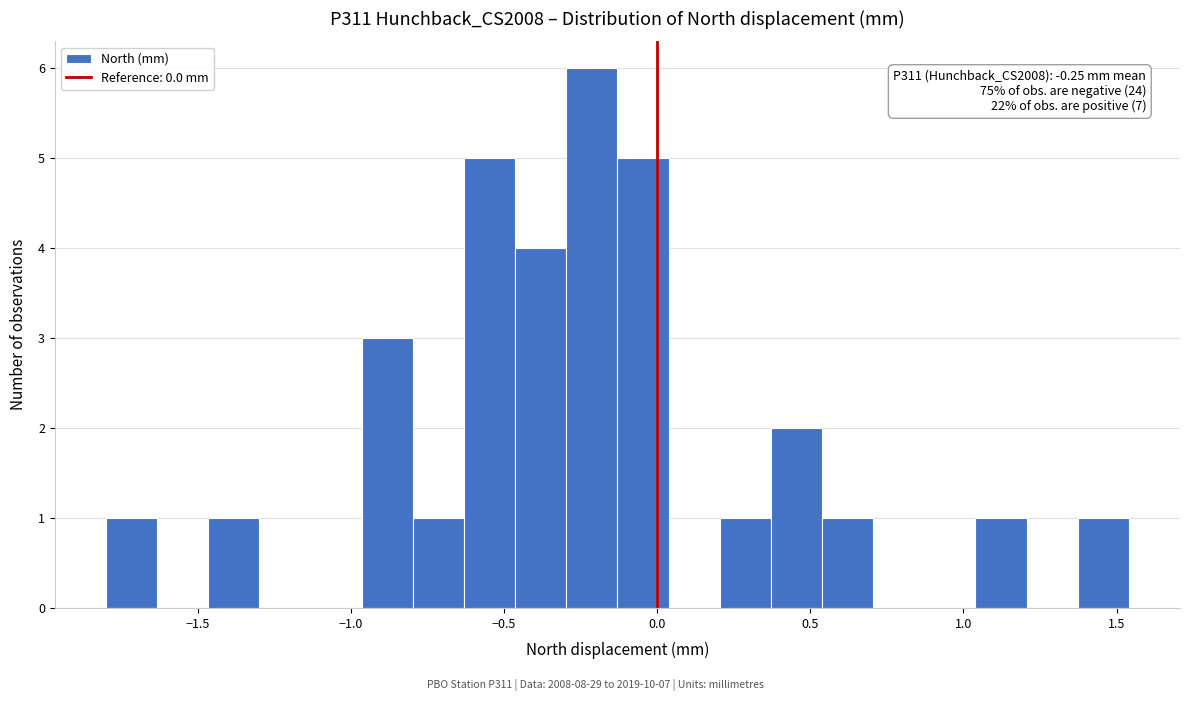

Around what value on the x-axis is the tallest bar? Give the approximate position of its centre, as read against the axis.

-0.20